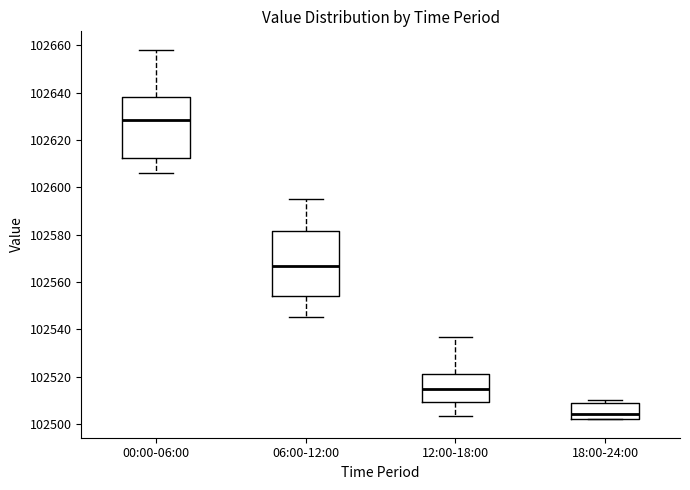

Which box's median line is the highest?

00:00-06:00